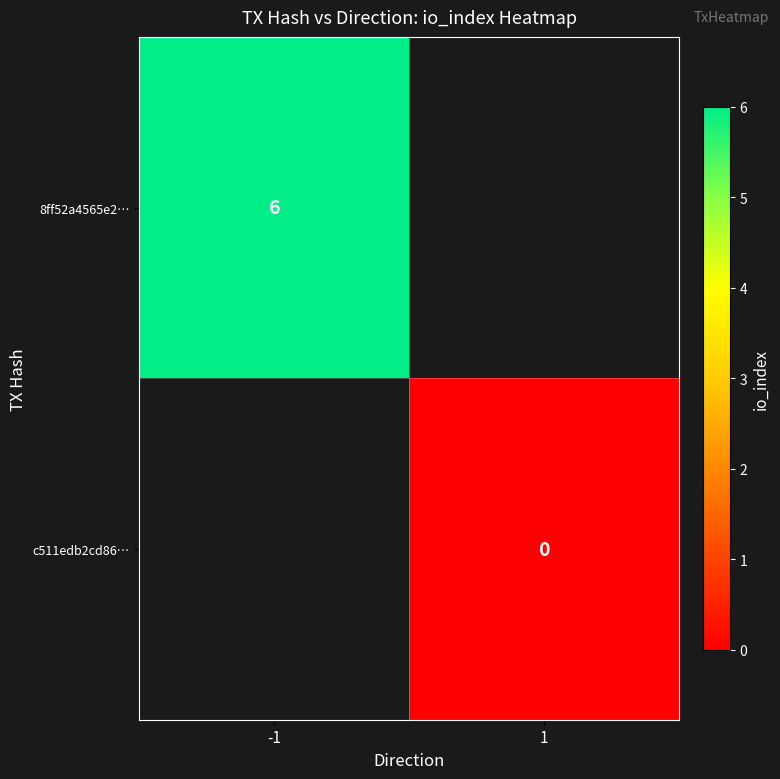

Is the value of 8ff52a4565e2… at -1 greater than the value of c511edb2cd86… at 1?

Yes